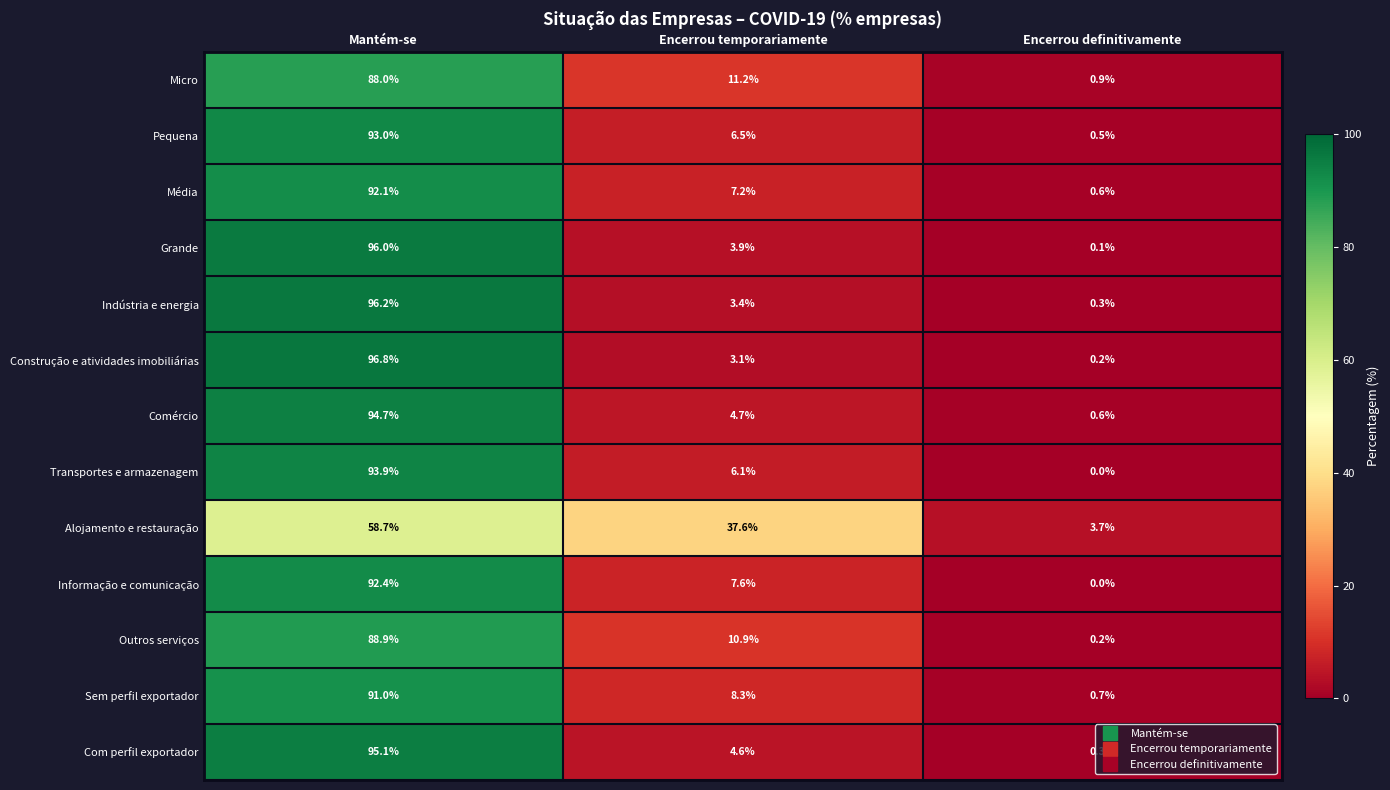

What is the lowest value of the Pequena series?

0.5